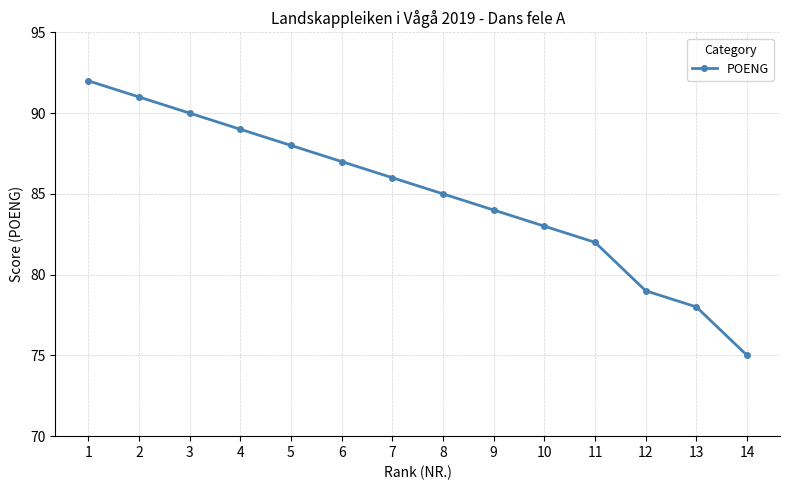

What is the difference between the second highest and second lowest values?

13